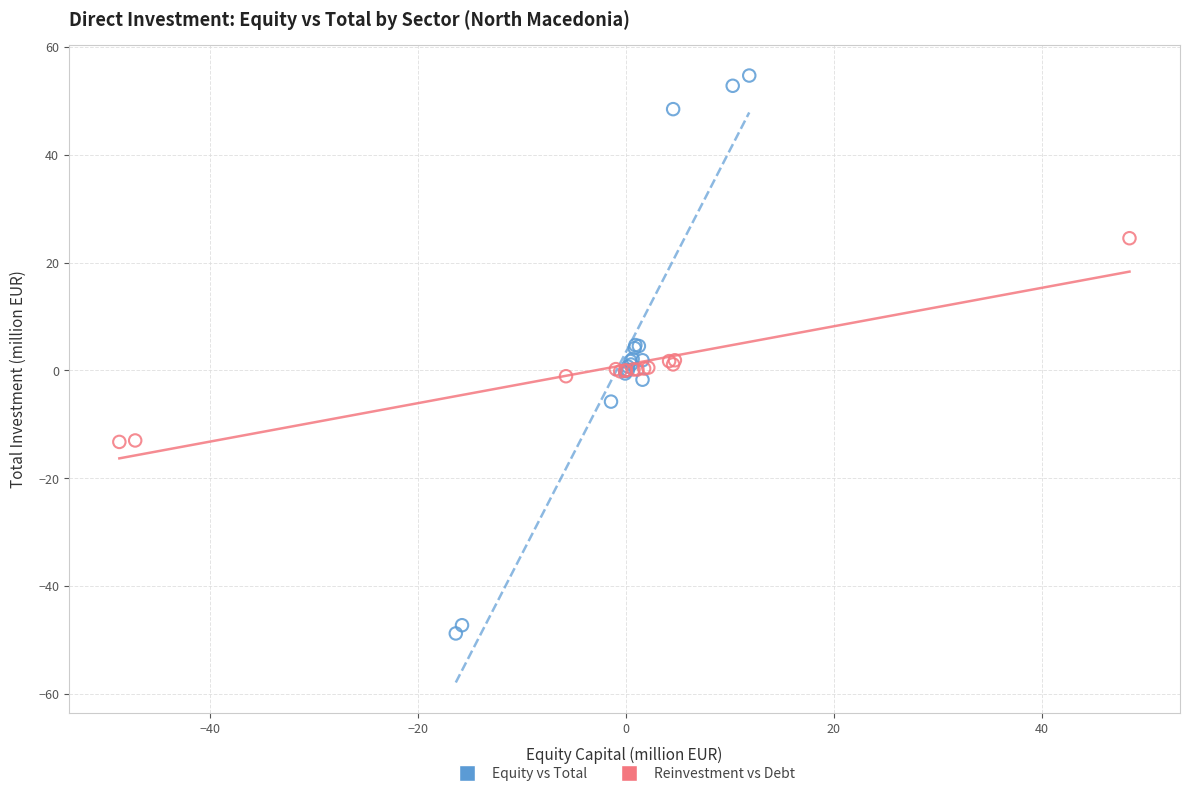

Which series reaches the minimum Y coordinate?

Equity vs Total